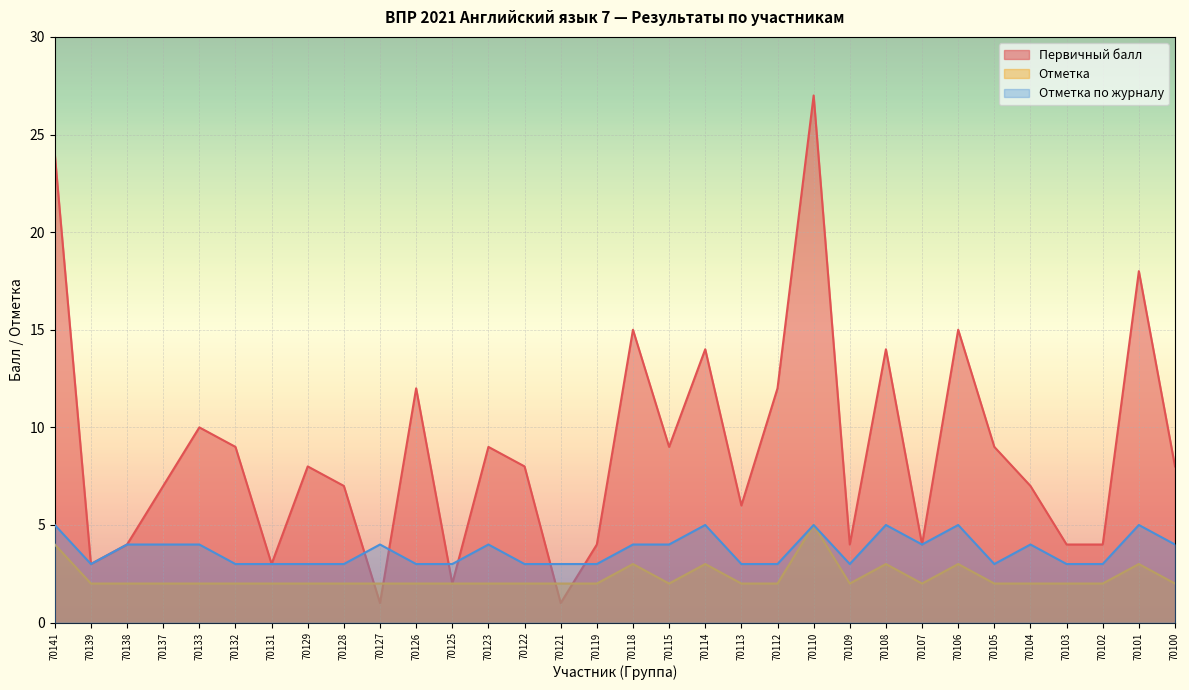

Which has a higher value, 70128 or 70131?

70128